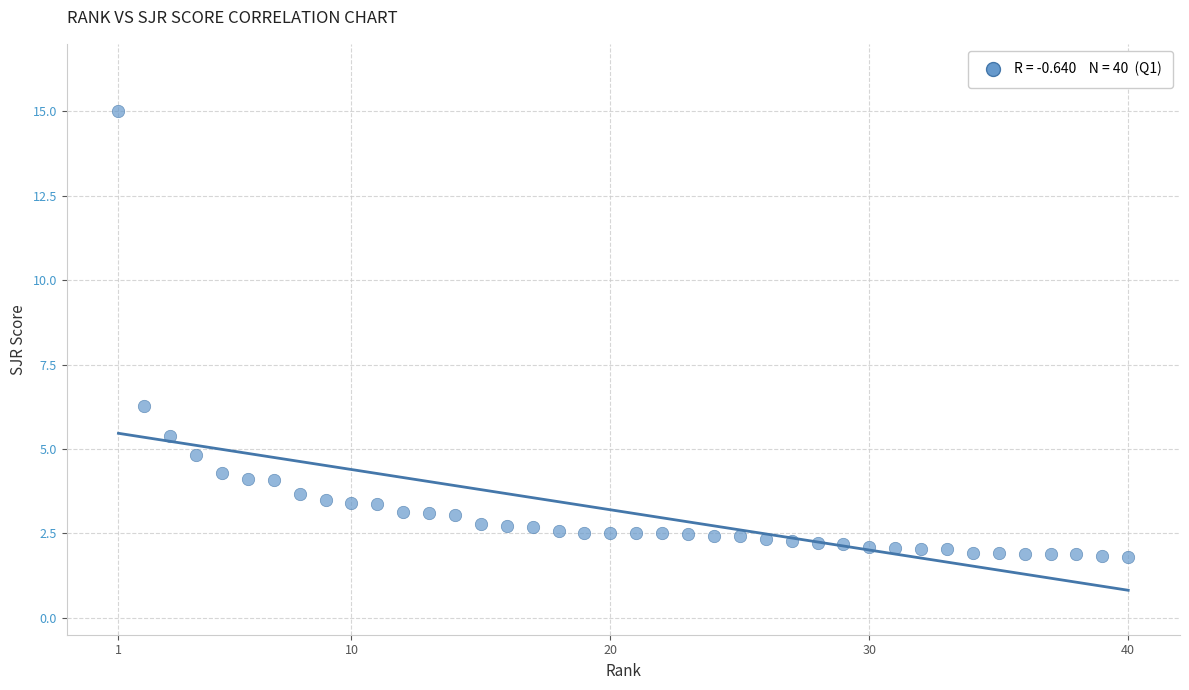

What Y value in the scatter plot is closest to 8?

6.3